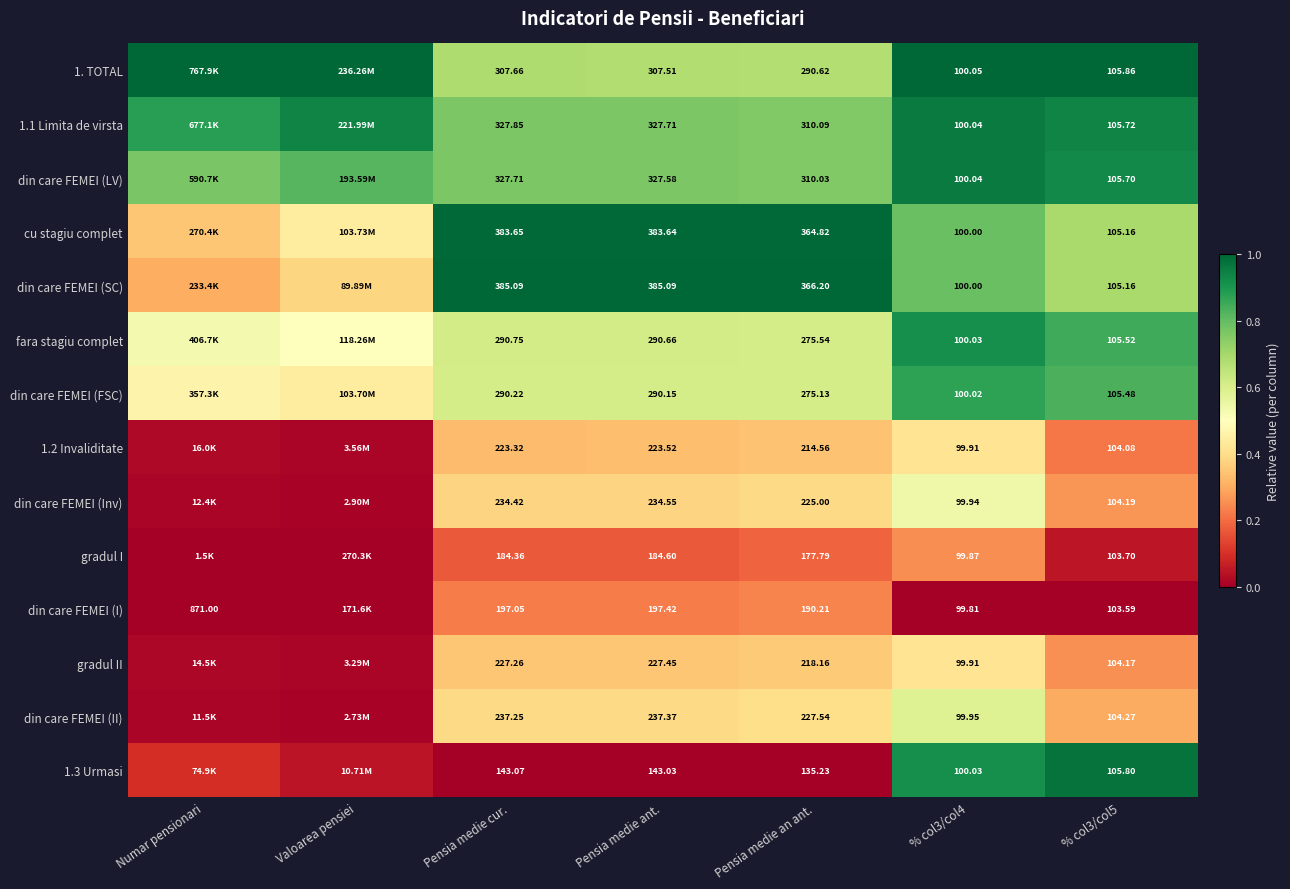

Is the value of din care FEMEI (Inv) at Pensia medie cur. greater than the value of cu stagiu complet at Pensia medie an ant.?

No